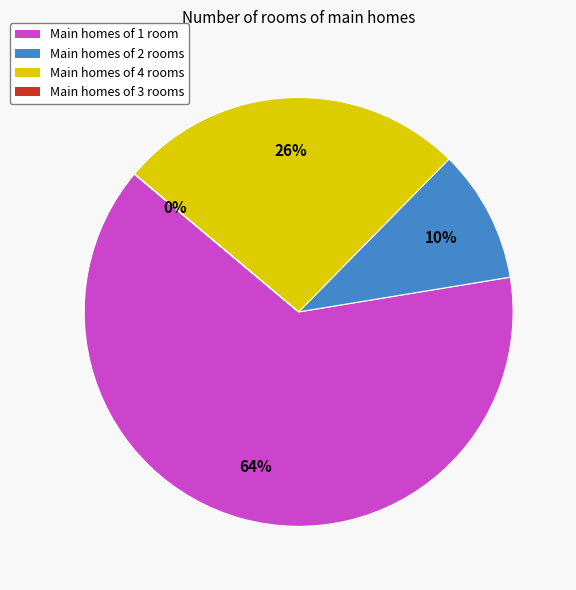

To the nearest percent, what percentage of the pie is Main homes of 1 room?

64%